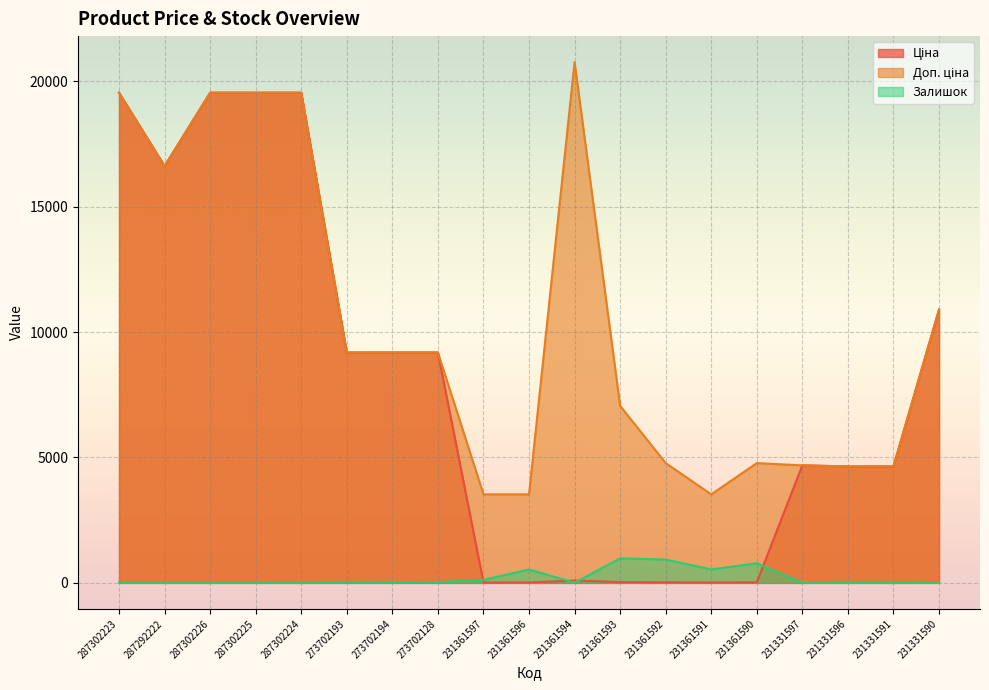

Reading left to right, extract all data points from this chart.

Ціна: 19542.7	16618.0	19542.7	19542.7	19542.7	9185.9	9185.9	9185.9	15.7	15.7	92.3	31.4	21.2	15.7	21.2	4685.4	4641.8	4641.8	10896.3
Доп. ціна: 19542.7	16618.0	19542.7	19542.7	19542.7	9185.9	9185.9	9185.9	3529.0	3529.0	20760.8	7059.0	4775.0	3529.0	4775.0	4685.0	4642.0	4642.0	10896.3
Залишок: 8.0	6.0	5.0	7.0	8.0	20.0	19.0	34.0	121.0	534.0	8.0	977.0	930.0	535.0	782.0	6.0	4.0	2.0	4.0